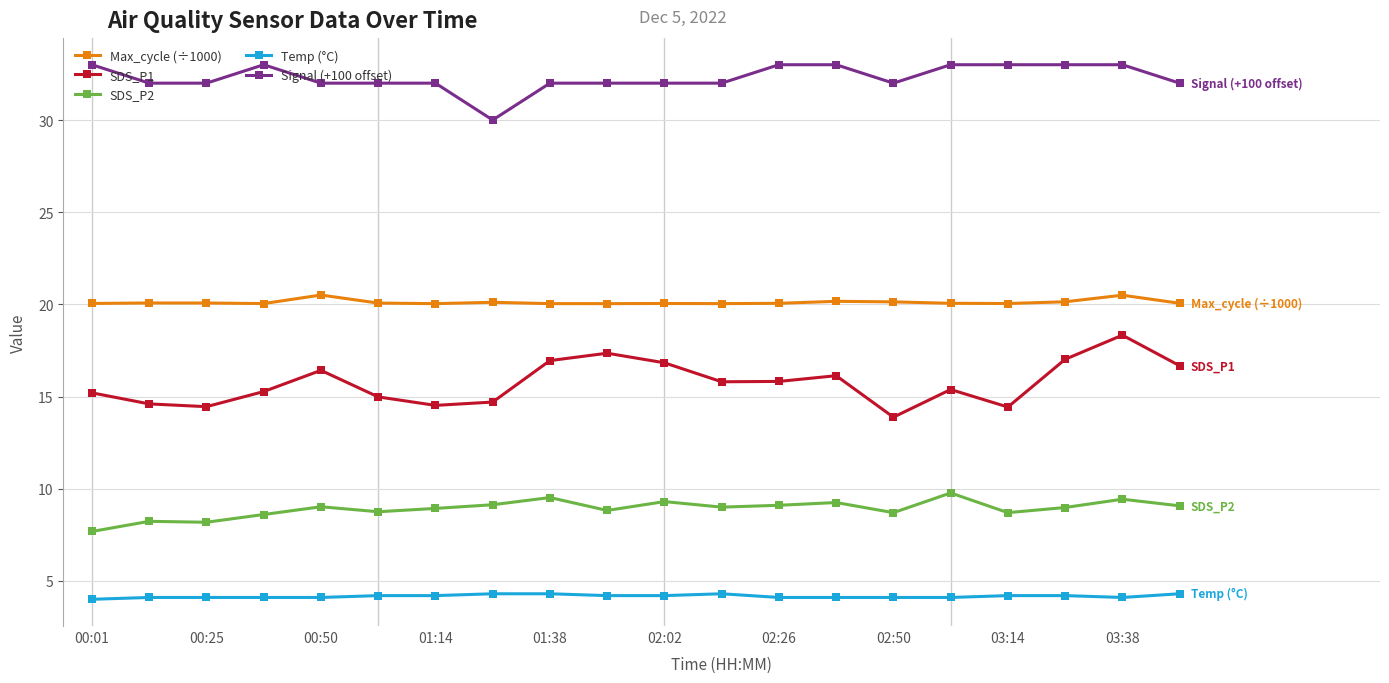

What is the maximum value shown in the chart?

33.0